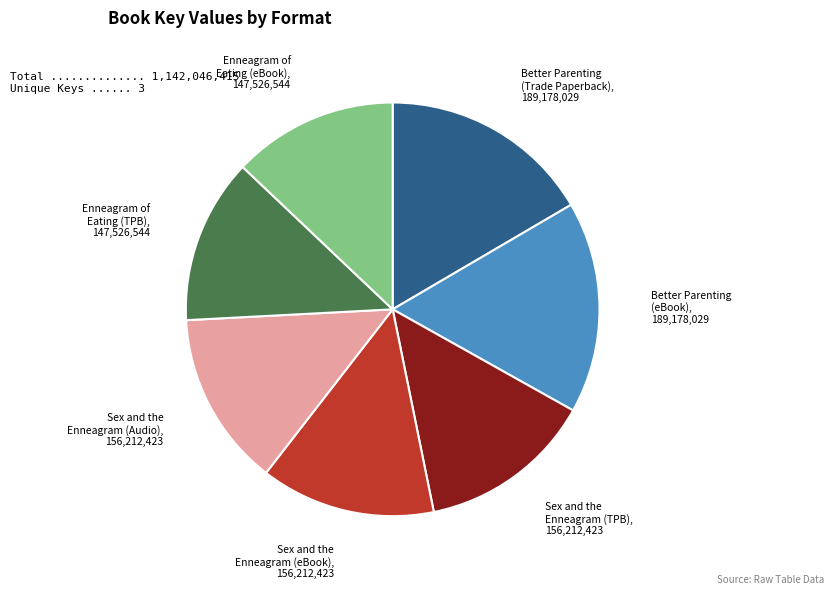

Is there any slice that represents more than half of the pie?

No